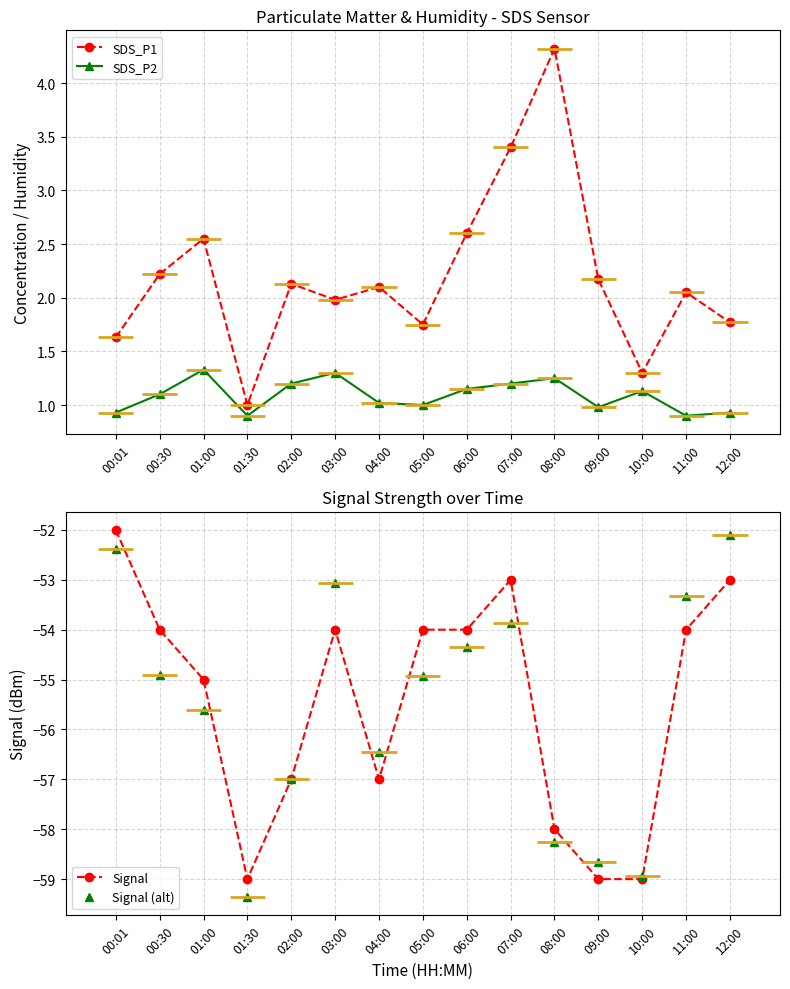

What is the total value across all series at 11:00?

-104.4